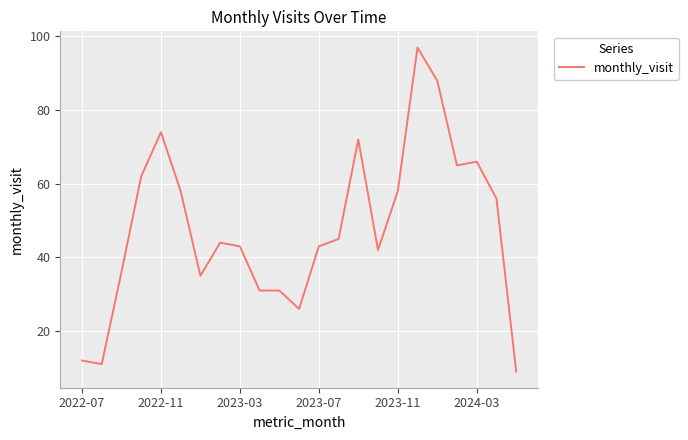

What is the difference between the maximum and minimum values?

88